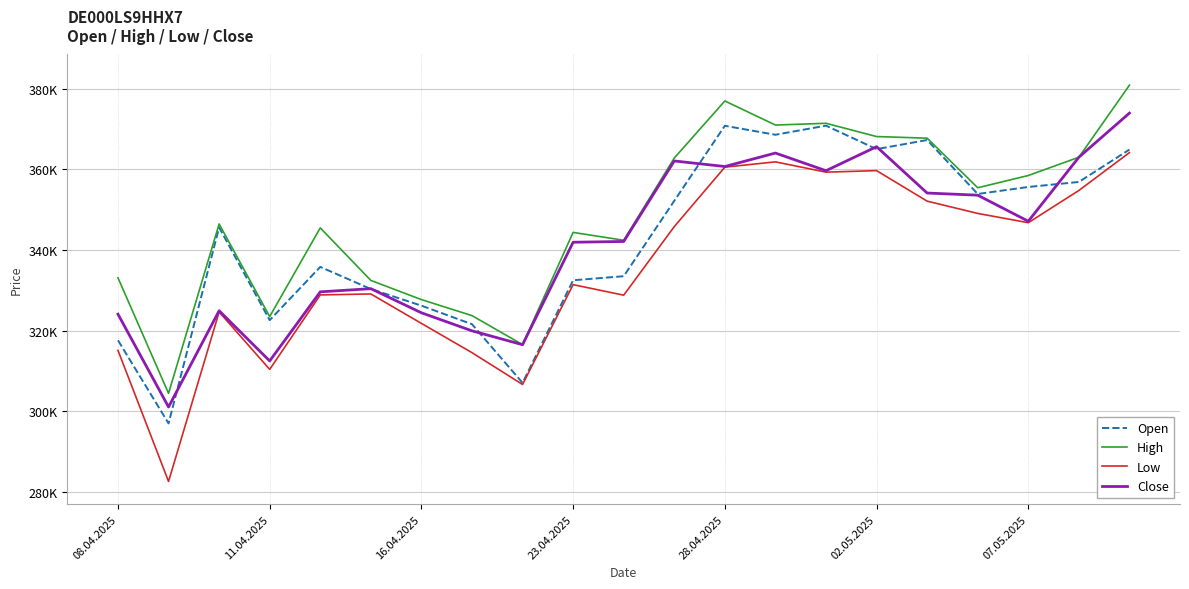

True or false: Low and Open cross at least once.

False